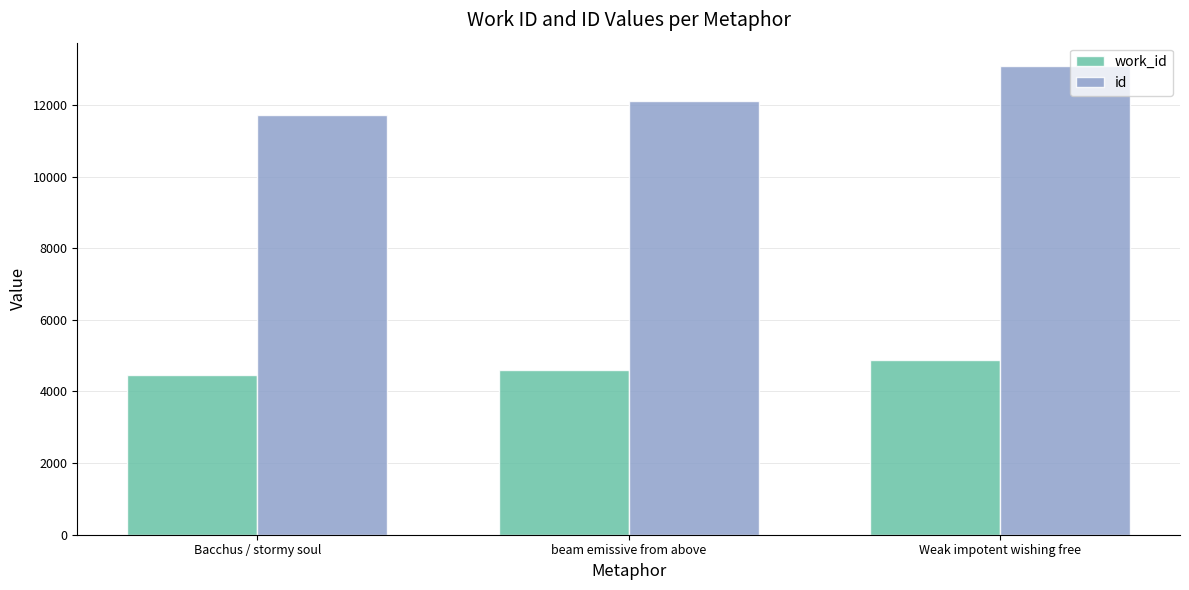

Which series has the widest spread of values?

id